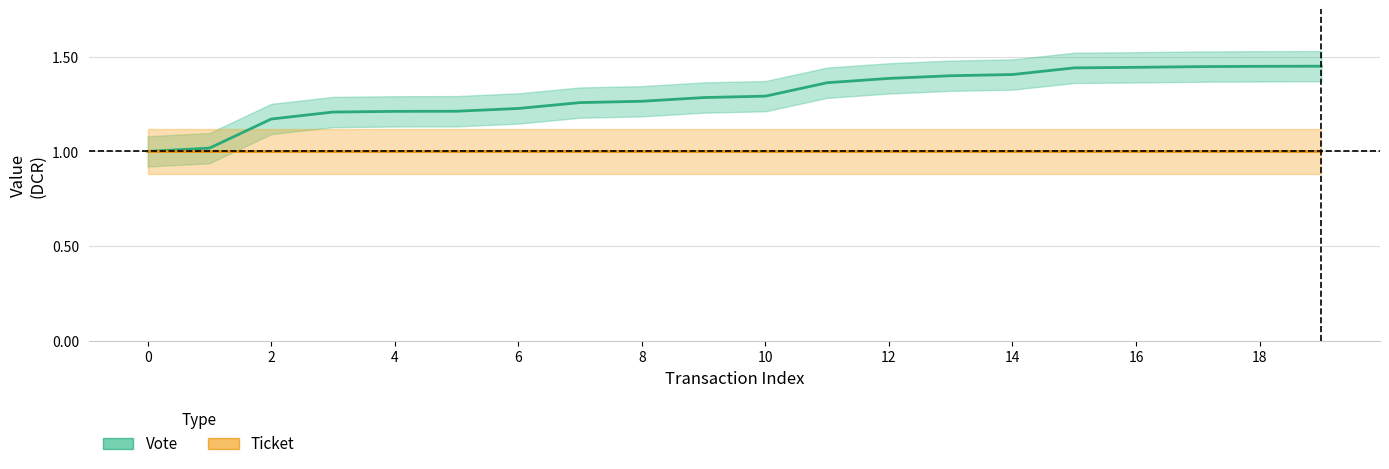

Rank the series by their average value, from lowest to highest.

Ticket, Vote